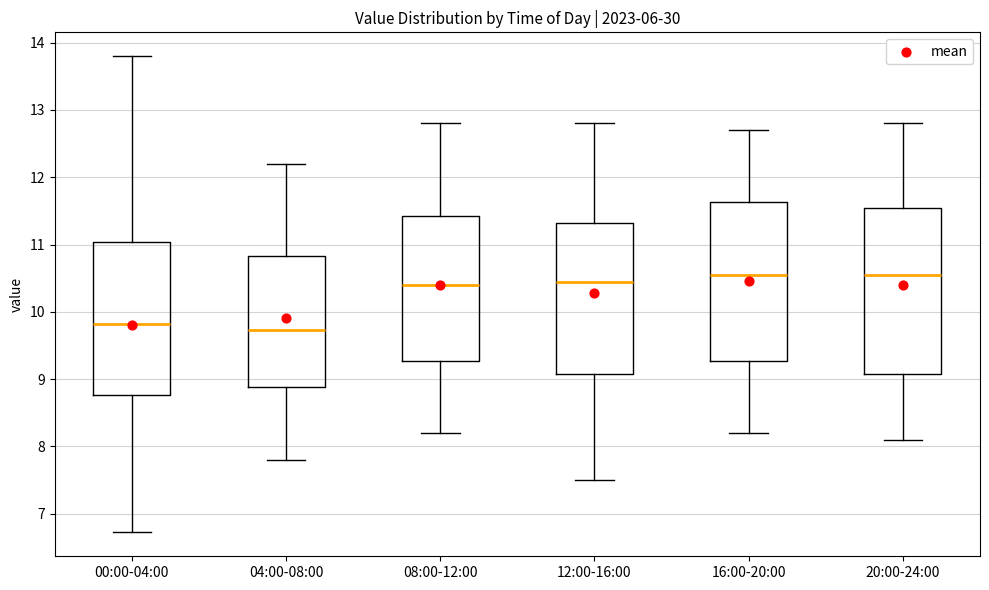

Reading left to right, transcribe this box plot: for each box, give where its median line is, the range the box spans, and where its two whiskers end, as read against the y-axis. The values are not printed on the chart, so give them approximately, as read against the axis.

00:00-04:00: median 9.8, box 8.8 to 11.0, whiskers 6.7 to 13.8
04:00-08:00: median 9.7, box 8.9 to 10.8, whiskers 7.8 to 12.2
08:00-12:00: median 10.4, box 9.3 to 11.4, whiskers 8.2 to 12.8
12:00-16:00: median 10.5, box 9.1 to 11.3, whiskers 7.5 to 12.8
16:00-20:00: median 10.6, box 9.3 to 11.6, whiskers 8.2 to 12.7
20:00-24:00: median 10.6, box 9.1 to 11.6, whiskers 8.1 to 12.8